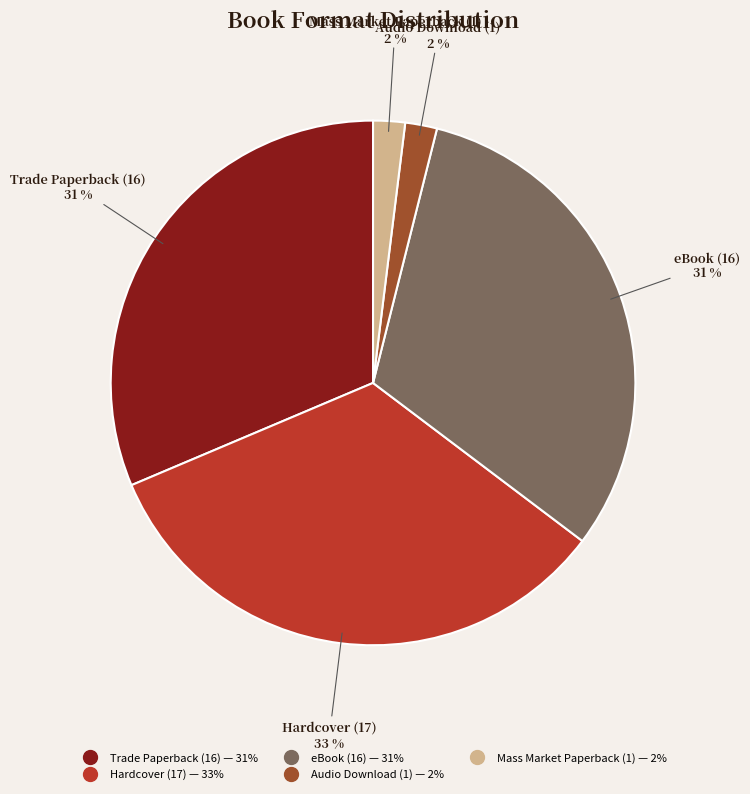

Which slice is the largest?

Hardcover